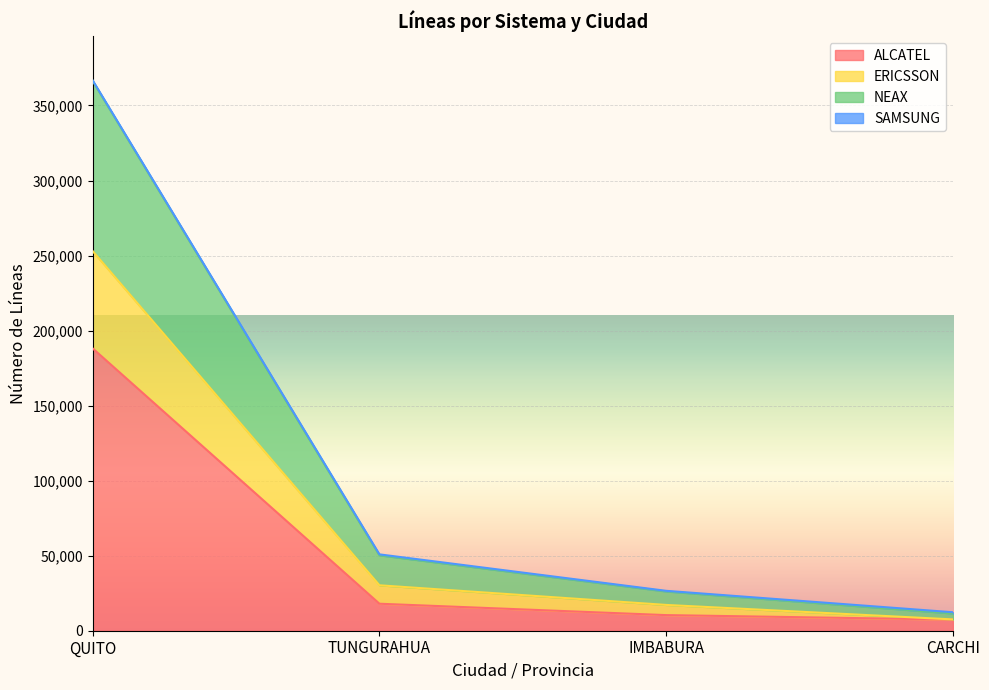

True or false: ERICSSON has a value of 23277 at TUNGURAHUA.

False